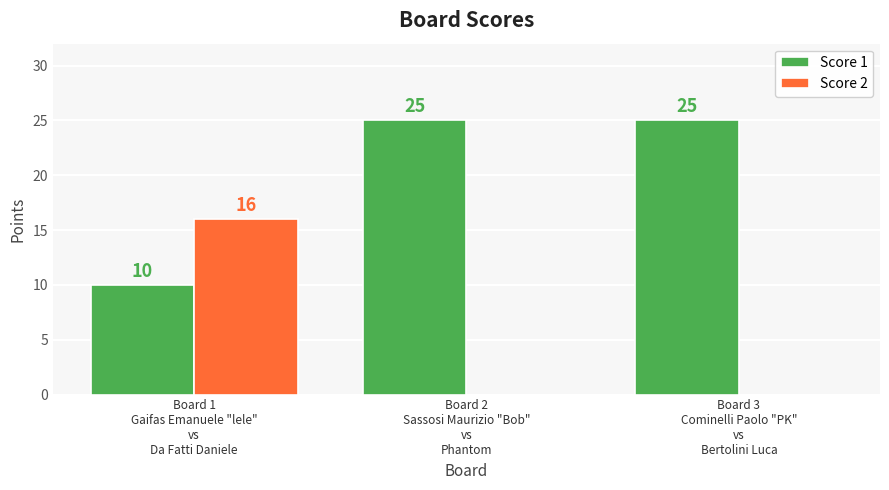

What is the sum of all Score 2 values?

16